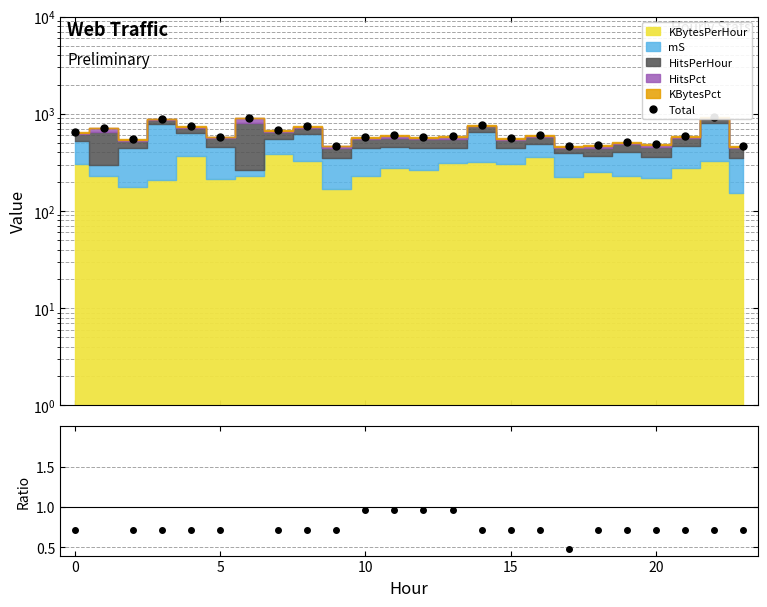

True or false: HitsPct/Mean and Total cross at least once.

False